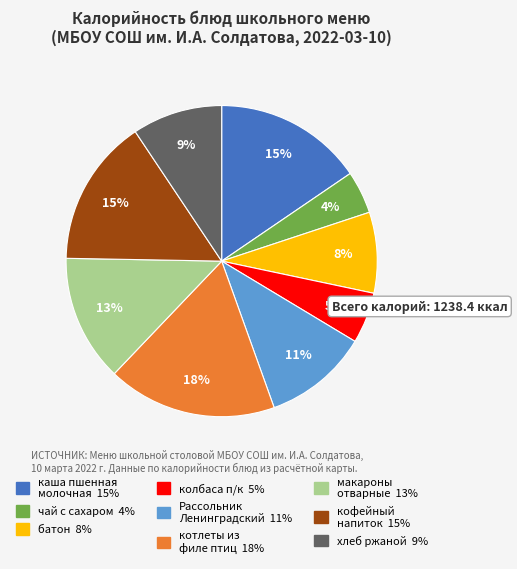

Does any single category account for the majority?

No